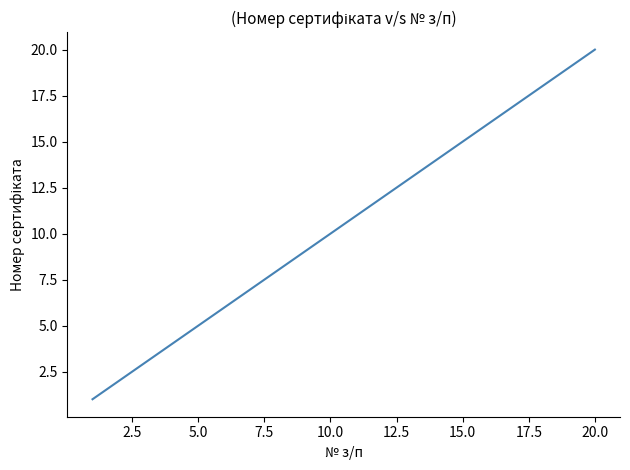

What is the difference between the maximum and minimum values?

19